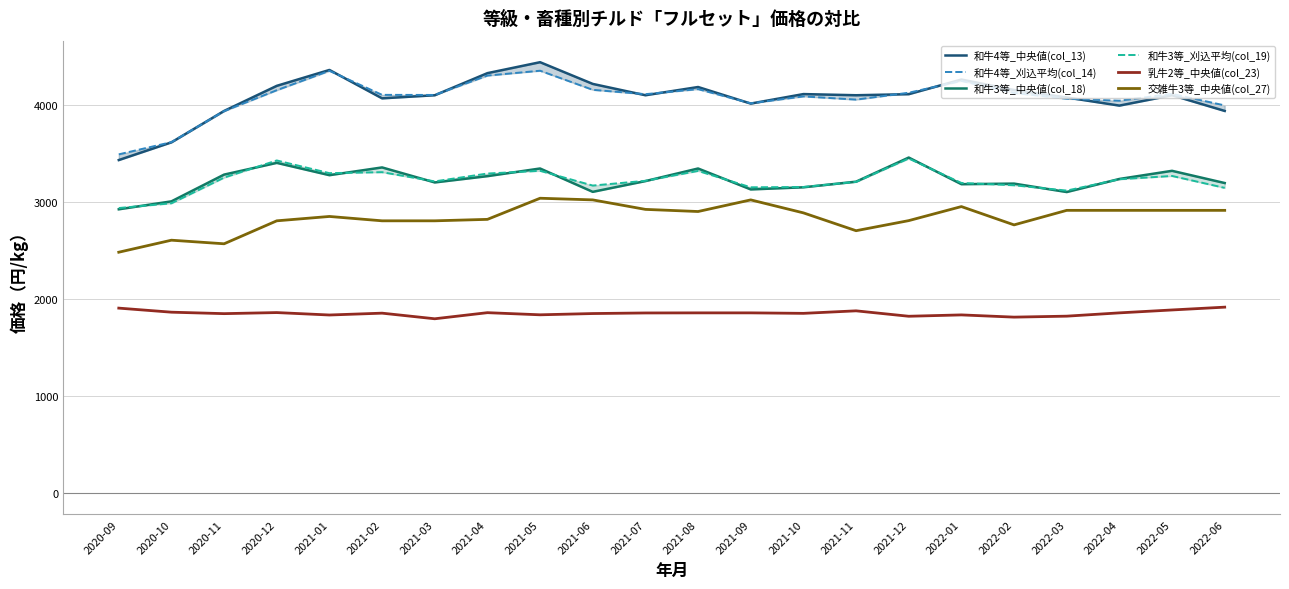

Is this an area chart (filled region under the line)?

No